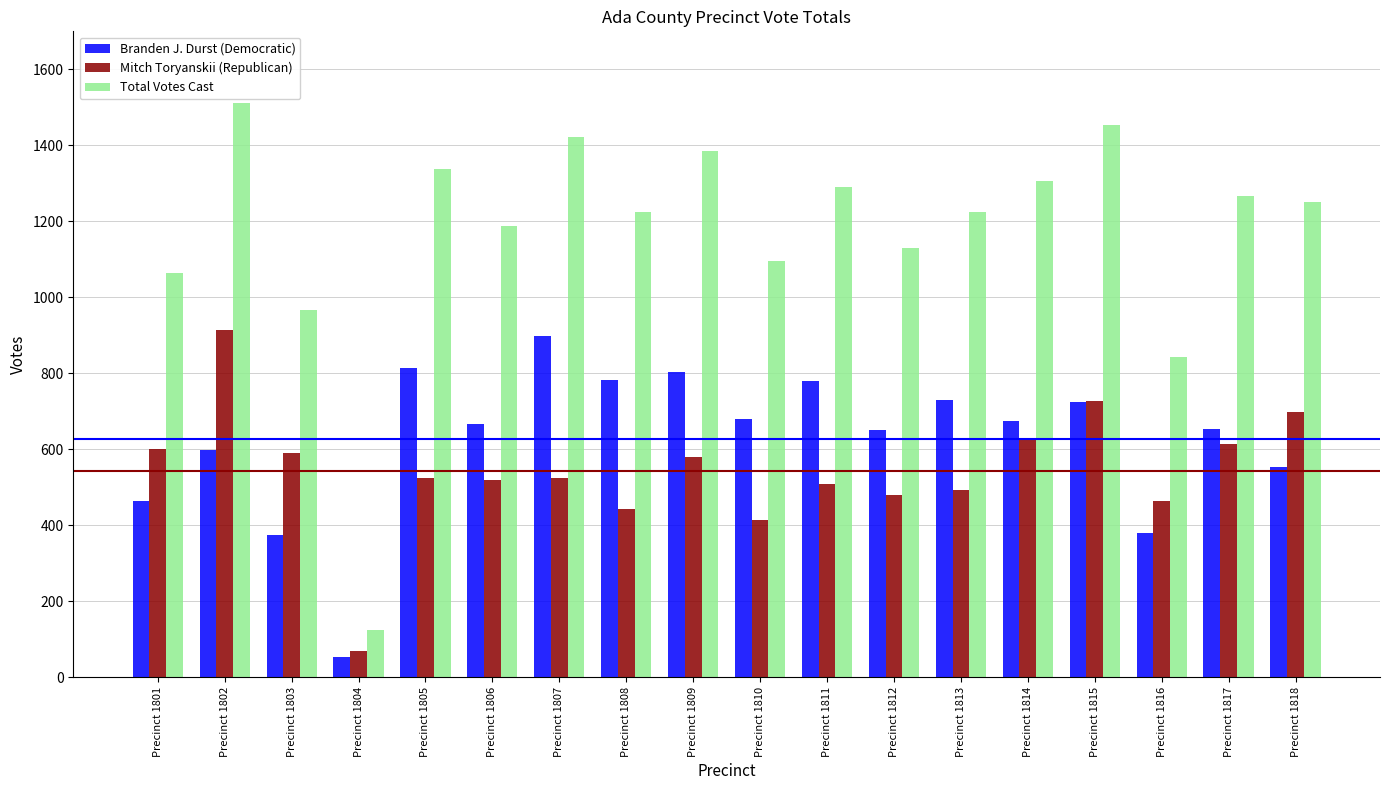

Which series changed the most between Precinct 1803 and Precinct 1818?

Total Votes Cast